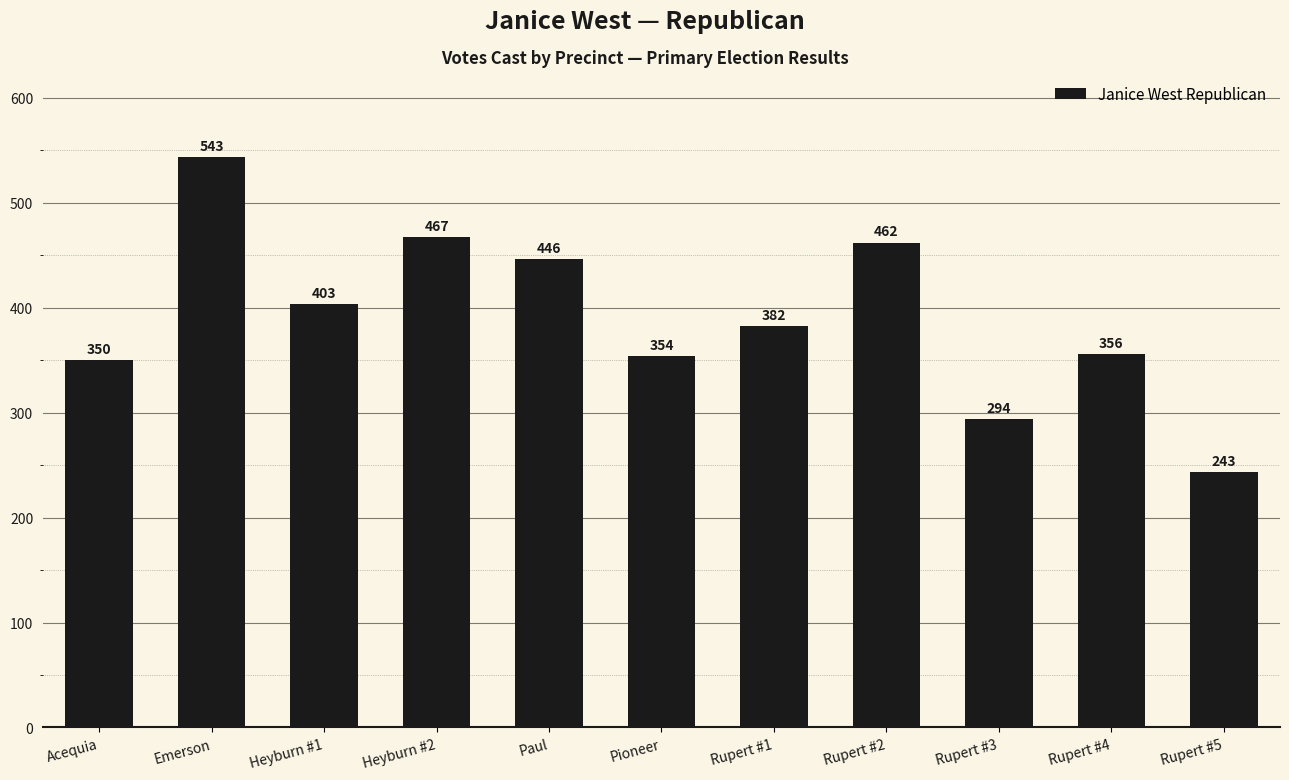

Which category has the lowest value across all series?

Rupert #5